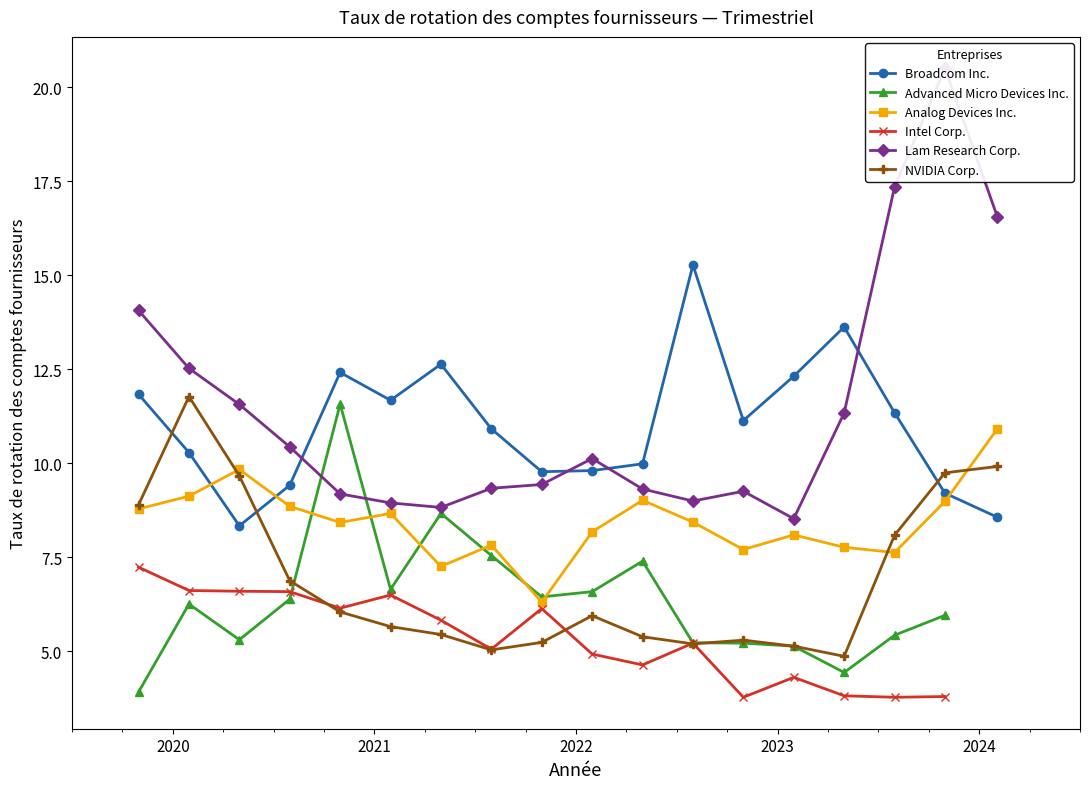

What is the value of the Analog Devices Inc. point at the 17th from the left?

9.0